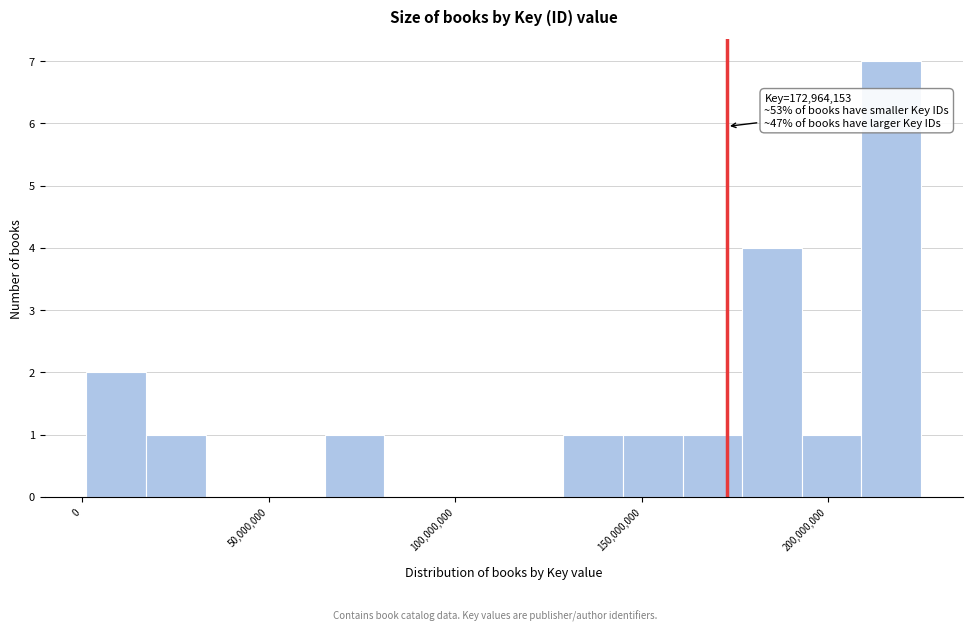

Around what value on the x-axis is the tallest bar? Give the approximate position of its centre, as read against the axis.

215000000